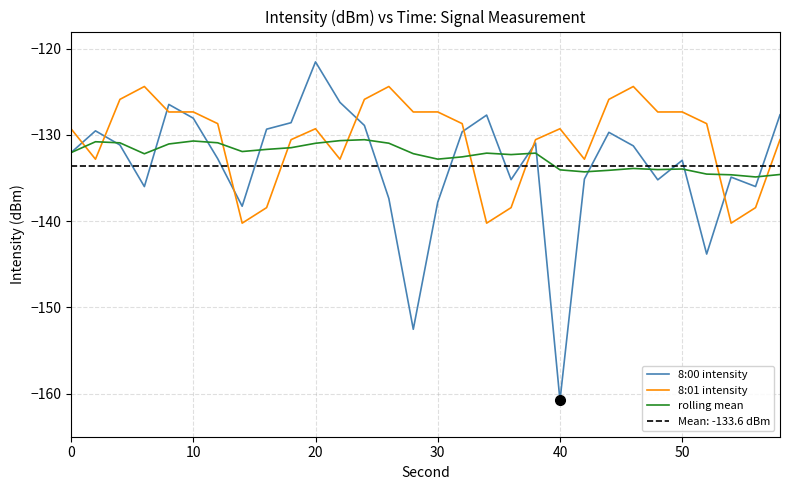

True or false: rolling mean has more than 2 points higher than both neighbors.

True